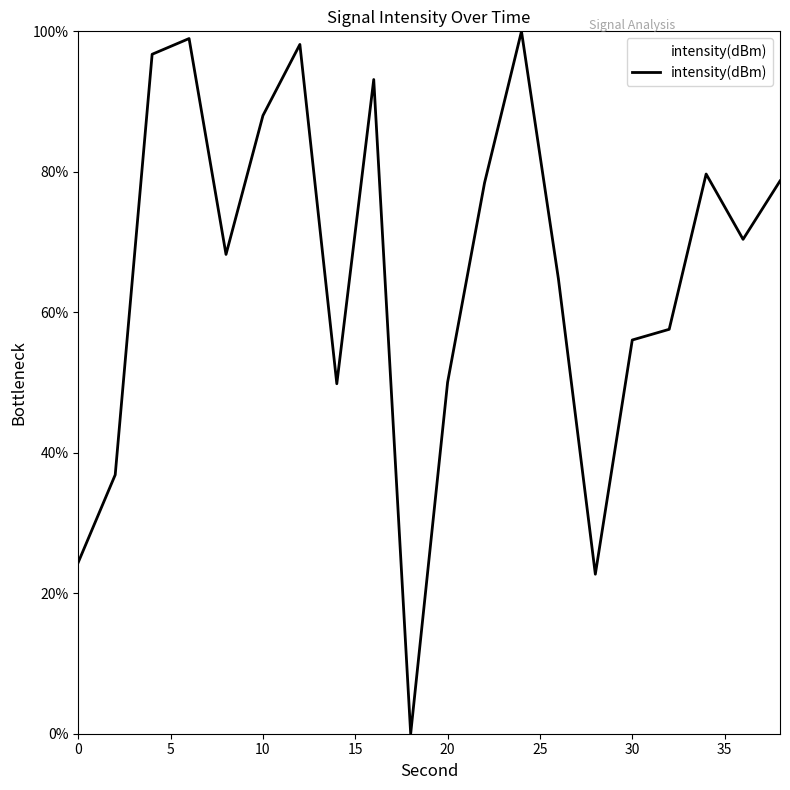

What is the maximum value shown in the chart?

100.0